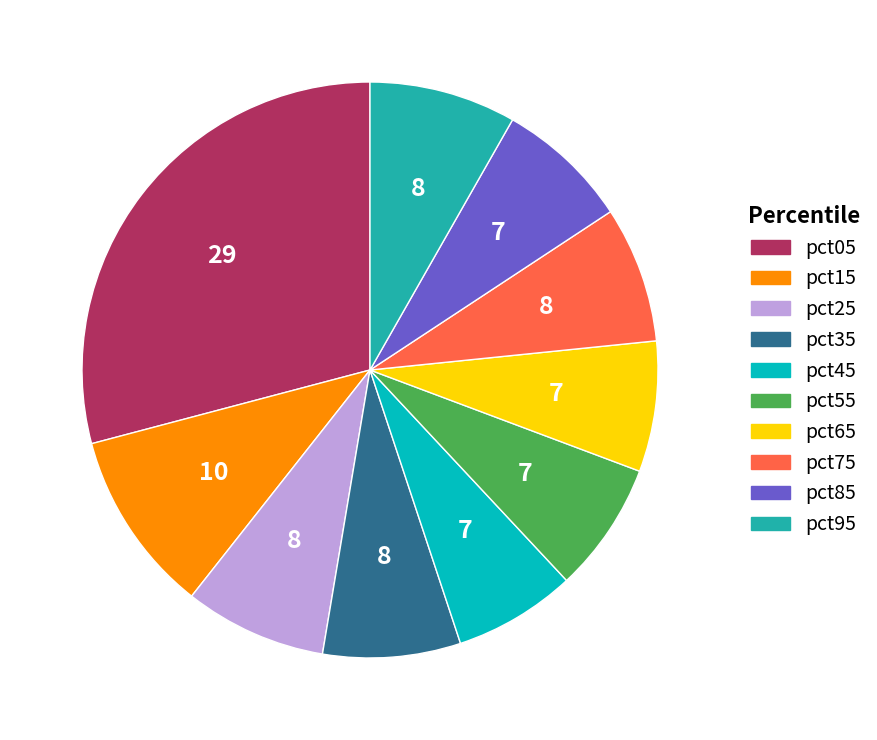

True or false: pct75 accounts for 8% of the total.

True